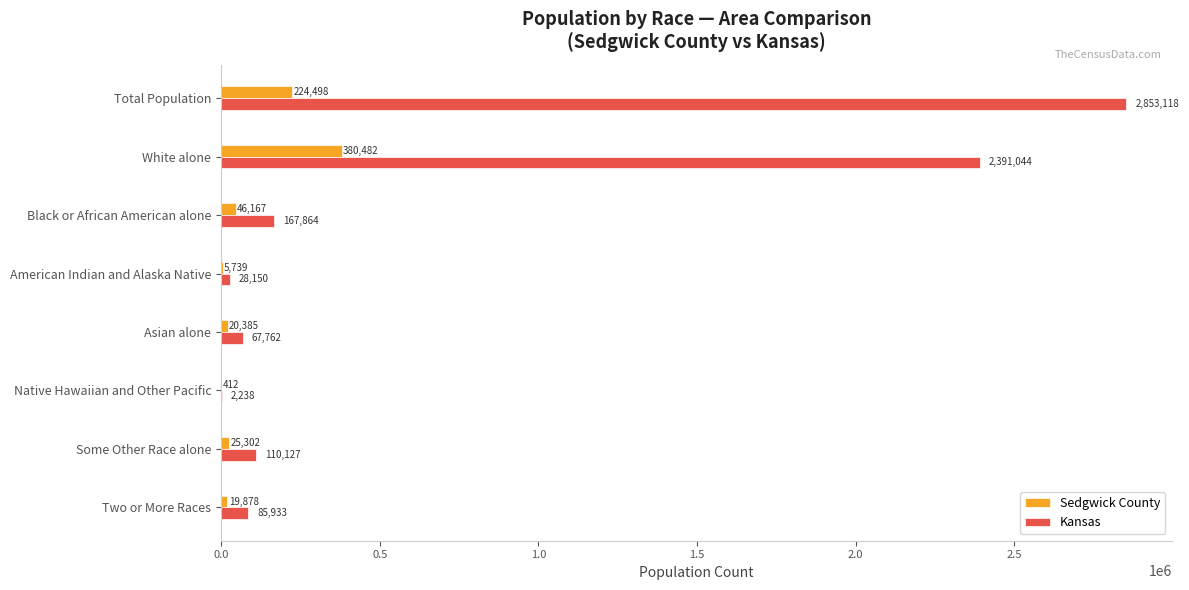

What is the sum of the Kansas values at Two or More Races and American Indian and Alaska Native?

114083